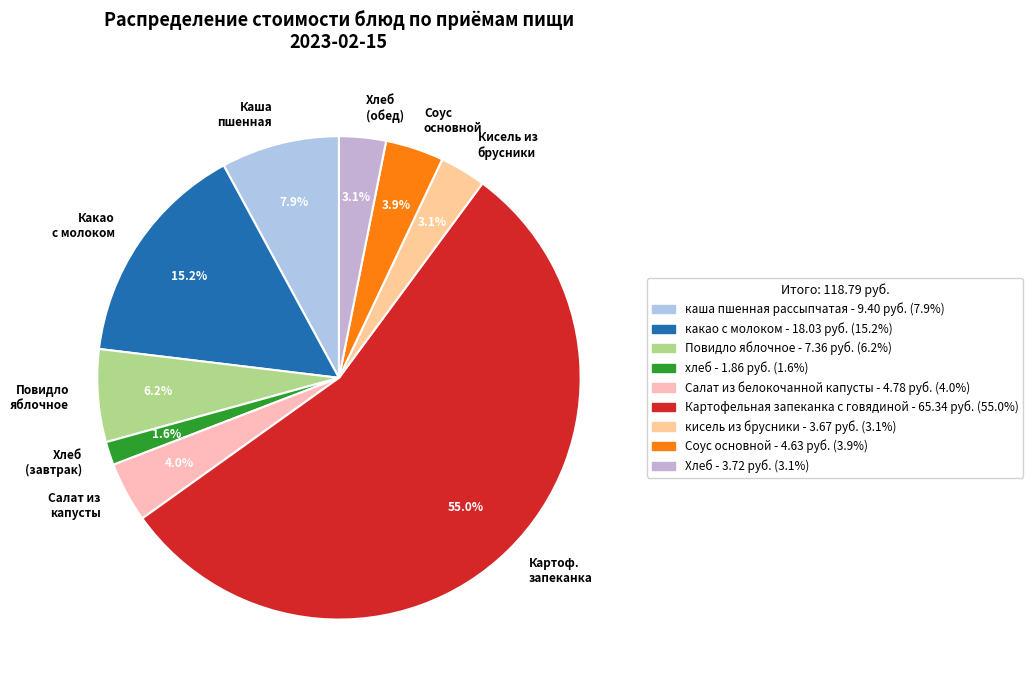

What percentage do Хлеб (завтрак) and Каша пшенная together represent?

9.5%